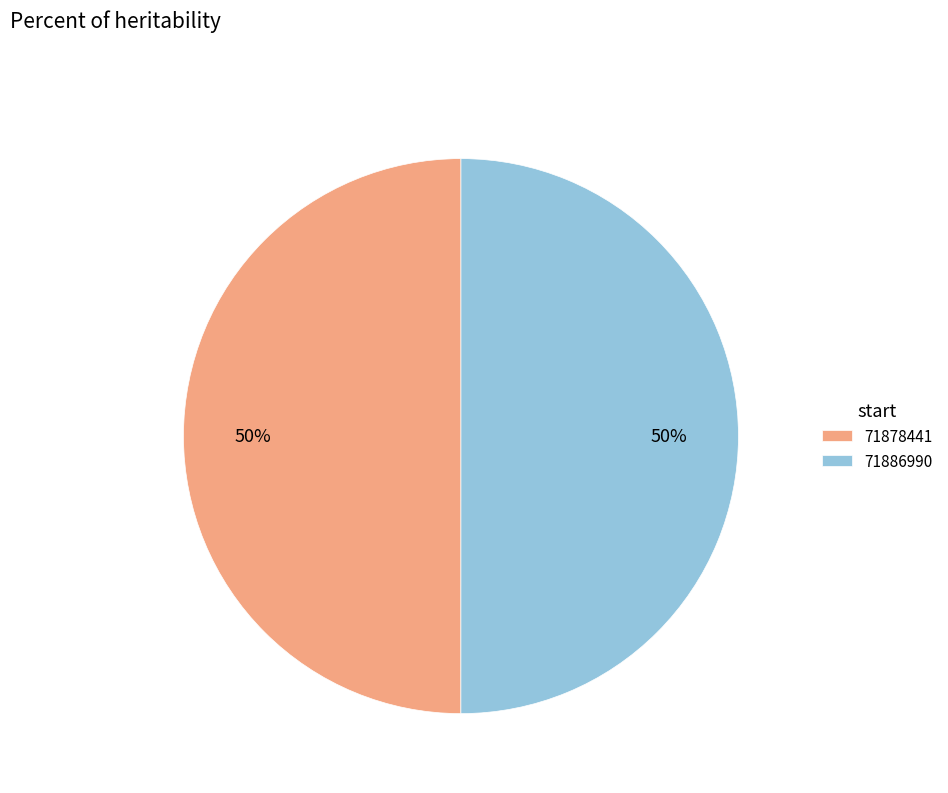

True or false: 71878441 accounts for 50% of the total.

True